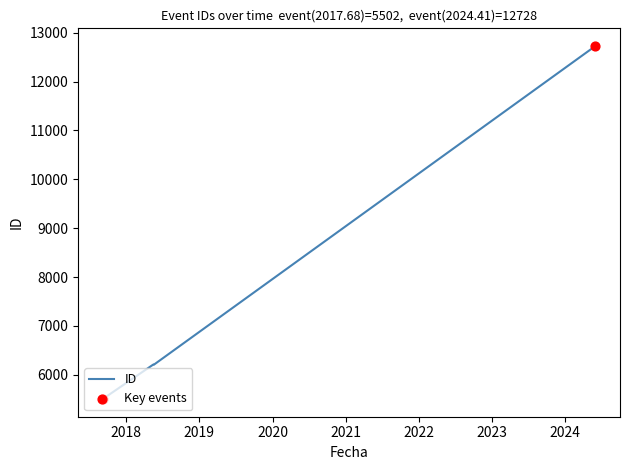

What is the change in value from 2018-05-18 to 2024-05-30?

+6521